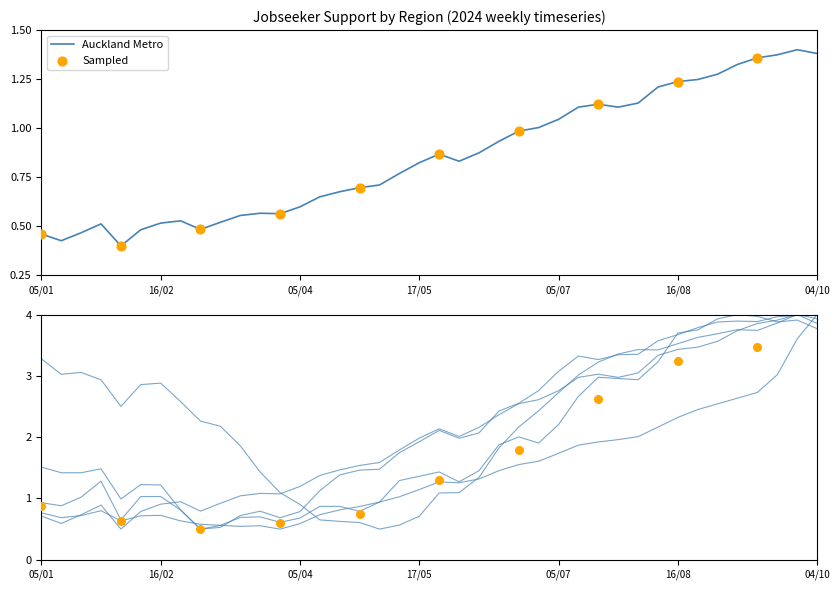

Which series has the widest spread of Y values?

Auckland Metro